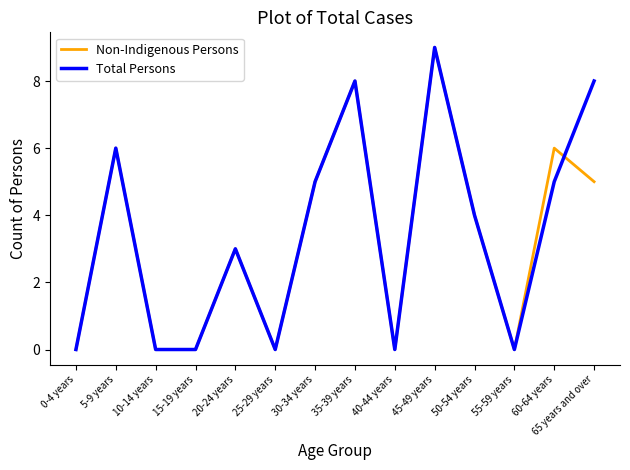

True or false: Non-Indigenous Persons has a value of 0 at 15-19 years.

True